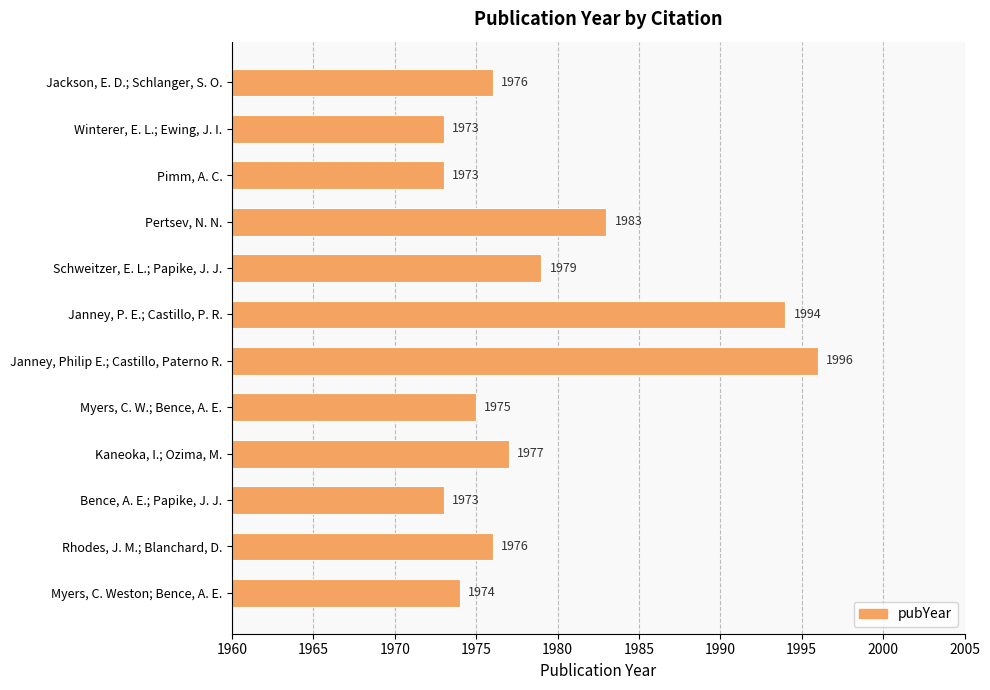

How many bars are there in total?

12